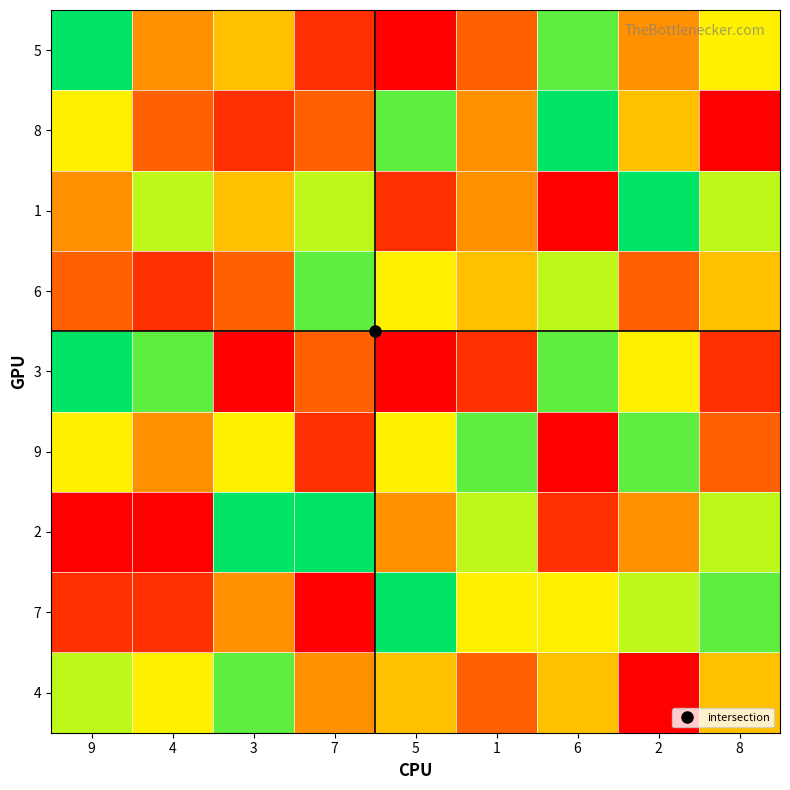

At how many categories does at least one series exceed 8?

6